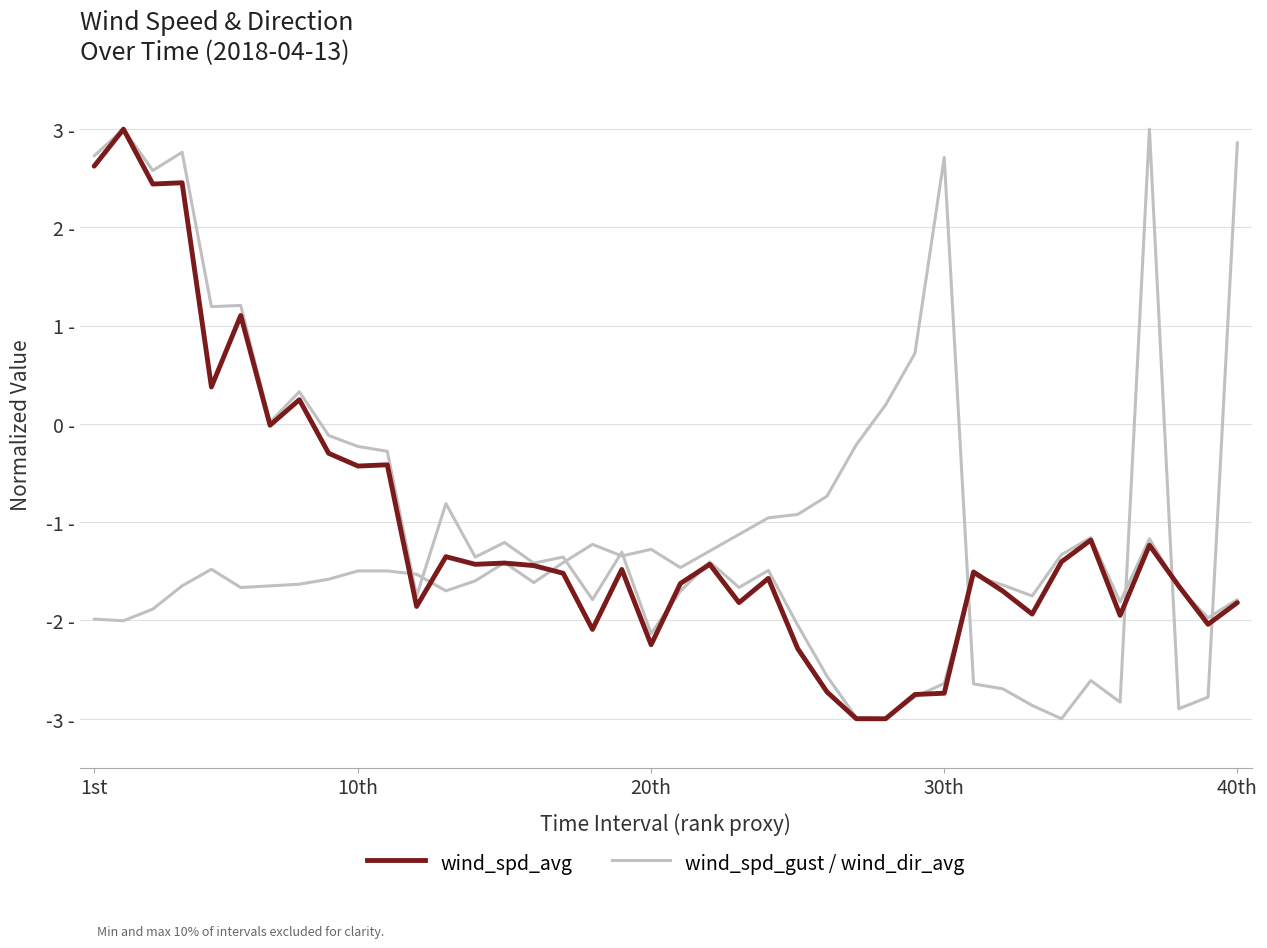

The wind_dir_avg series shows -1.6 at 8. True or false?

True